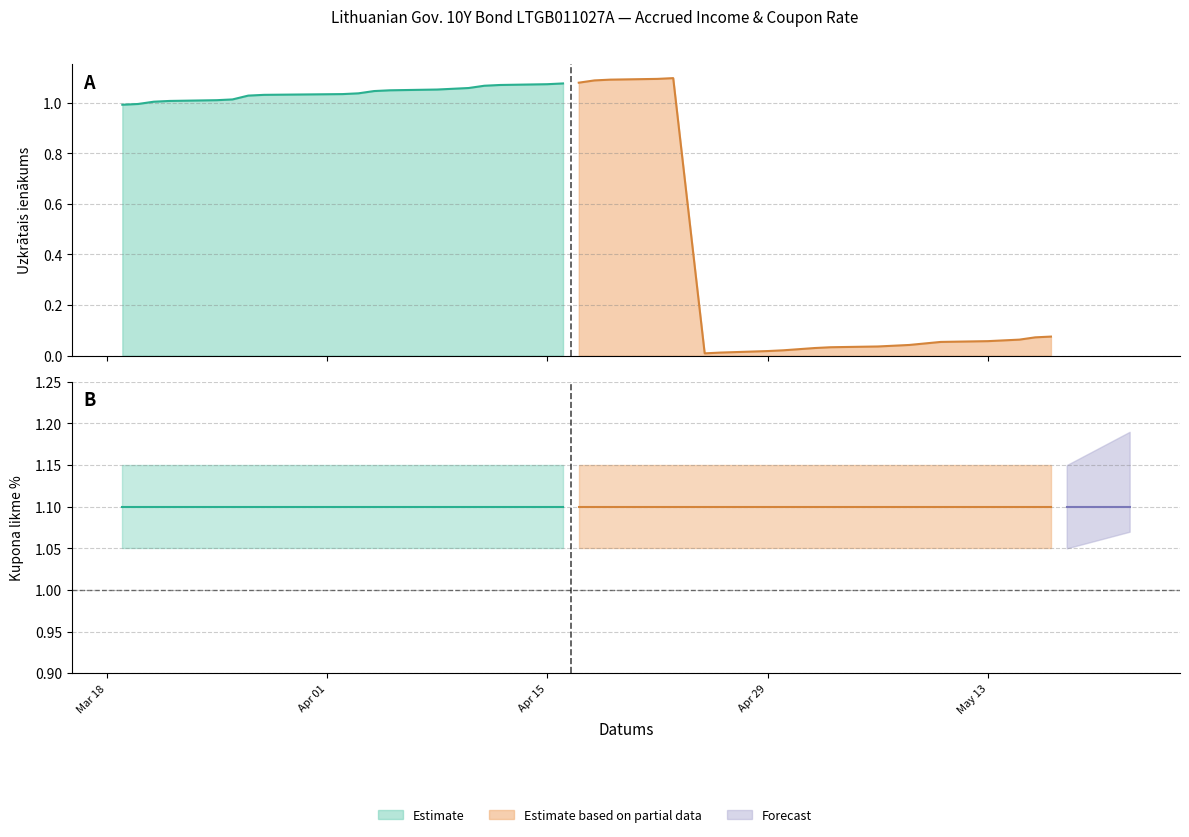

What is the difference between the maximum and minimum values in the Uzkrātais ienākums series?

1.1